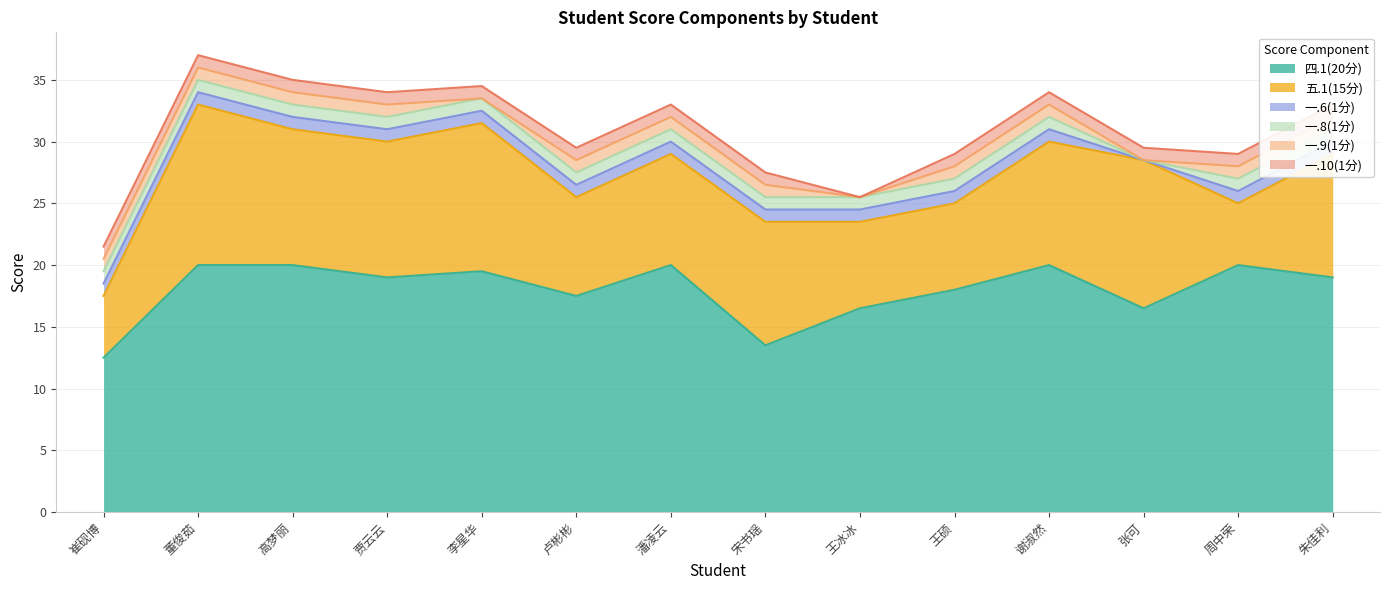

How many lines are shown in the chart?

6